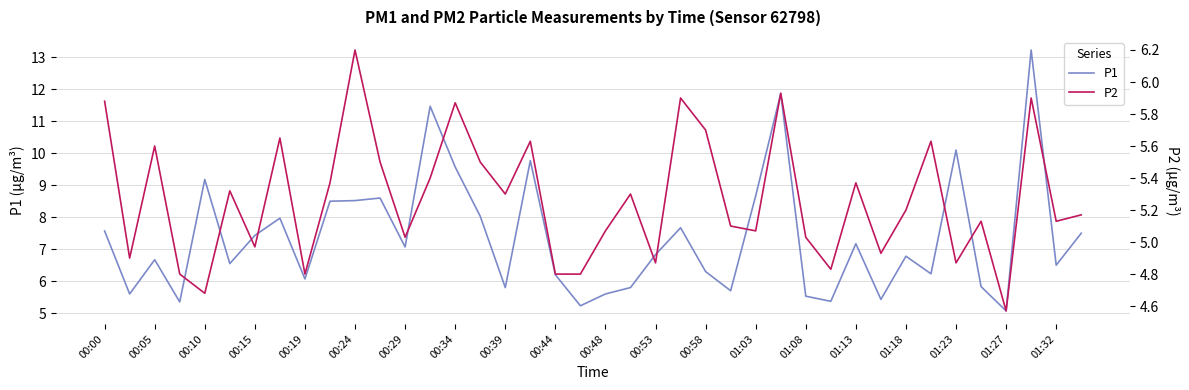

The value of P1 at 01:03 is 15.5. True or false?

False